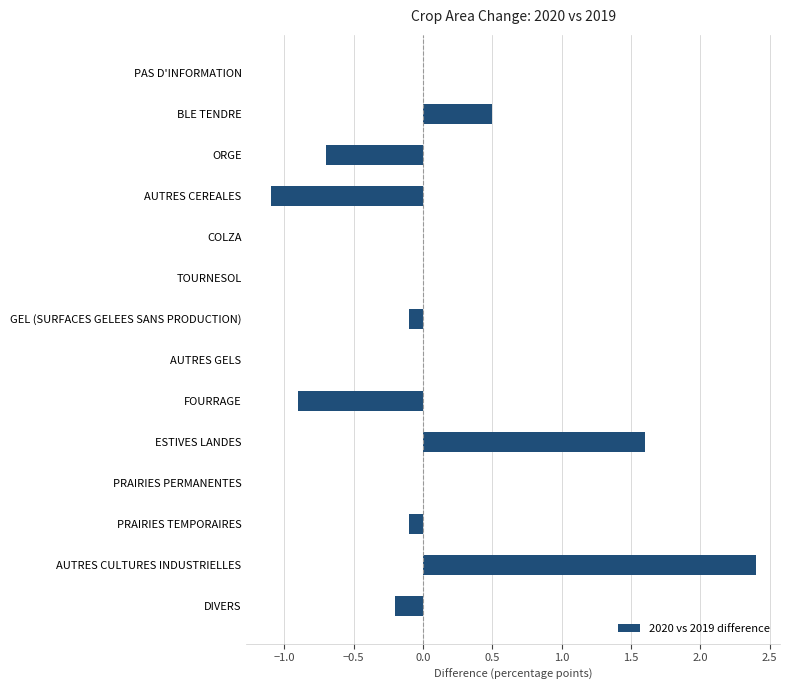

Between BLE TENDRE and AUTRES CULTURES INDUSTRIELLES, which is larger?

AUTRES CULTURES INDUSTRIELLES